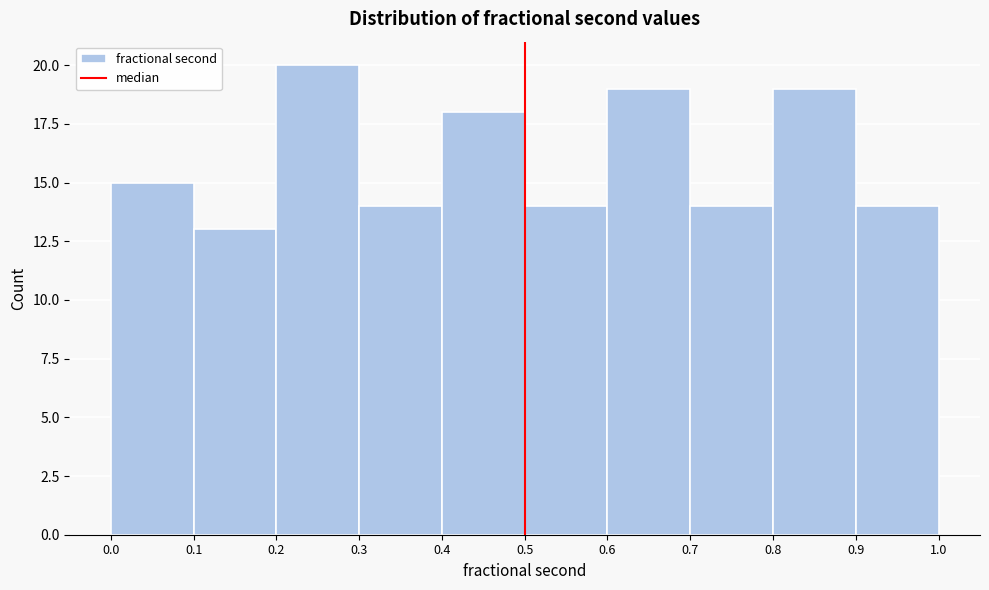

Which range on the x-axis has the tallest bar?

0.2 to 0.3